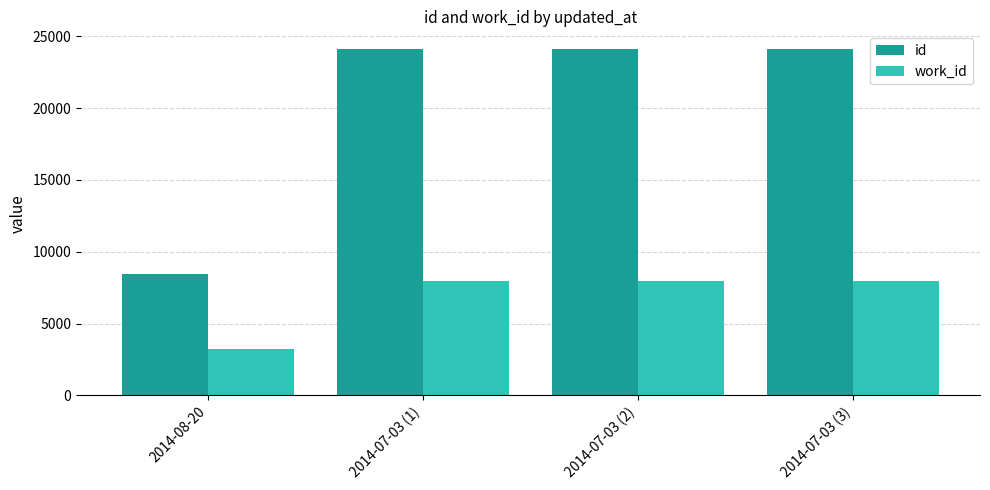

What is the spread (max minus min) of values at 2014-07-03 (3)?

16182